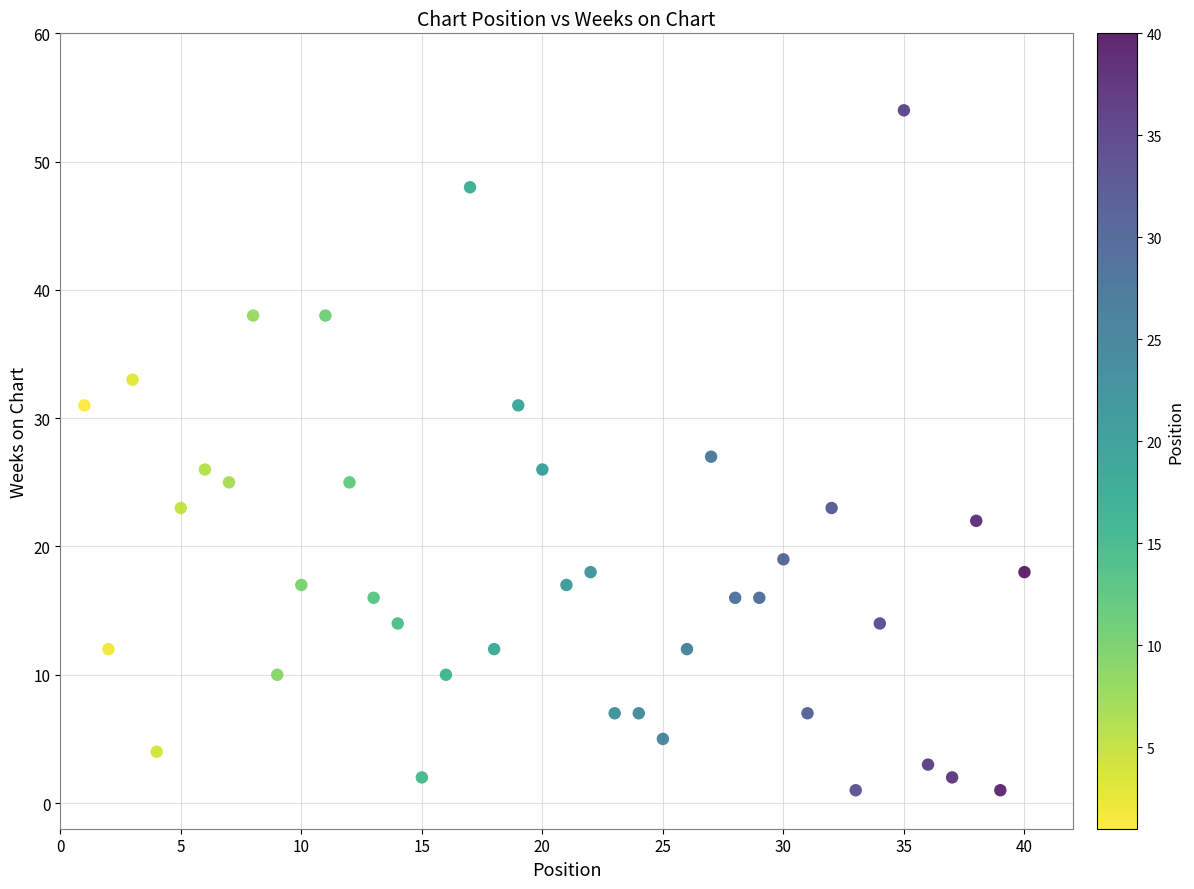

What is the range of X values (max minus min)?

39